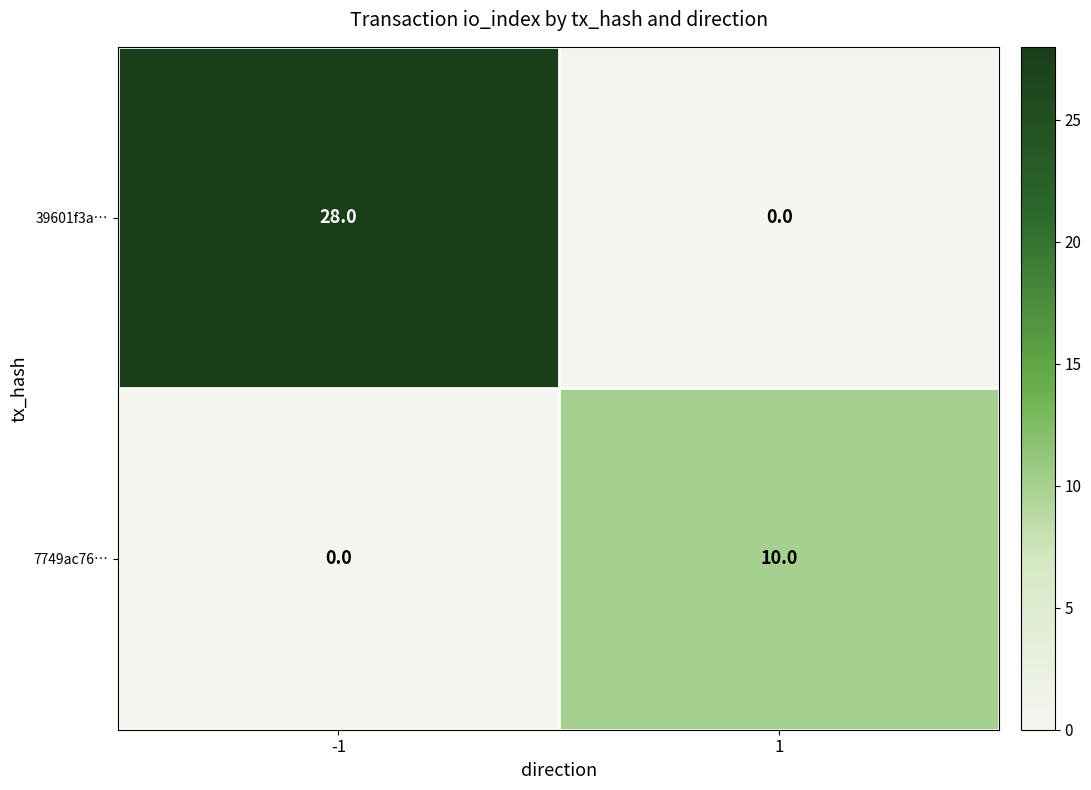

What is the approximate value of 7749ac76… at 1, to the nearest 10?

10